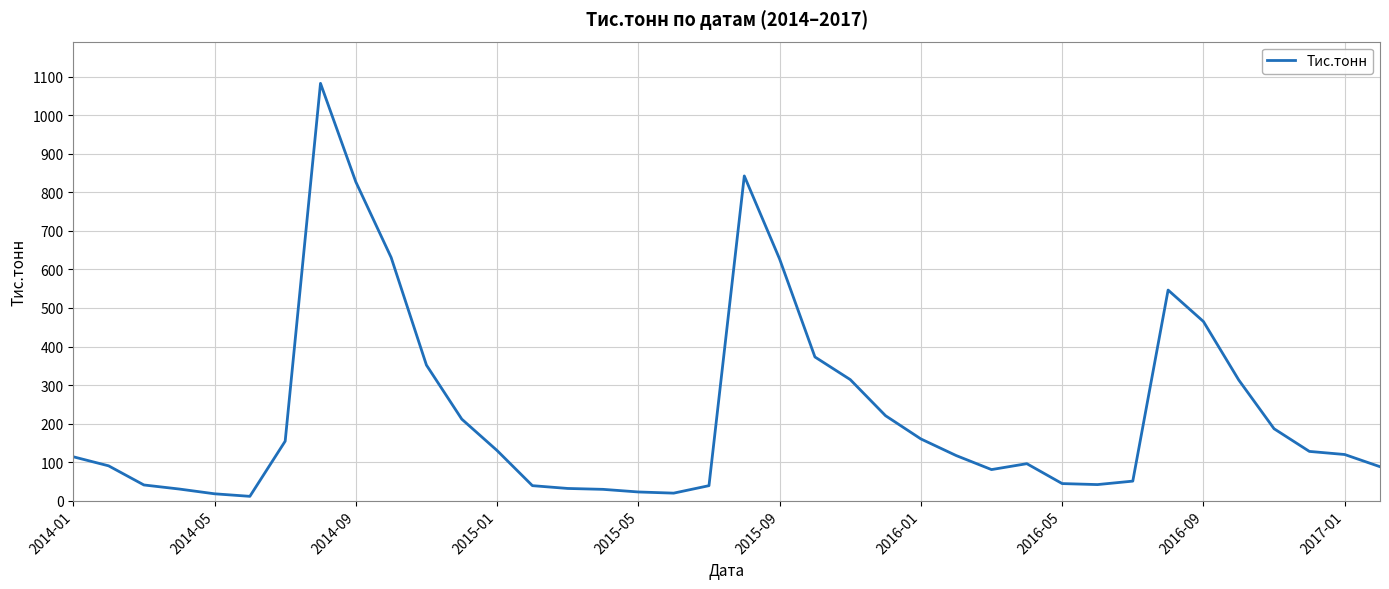

What is the difference between the maximum and minimum values?

1072.2